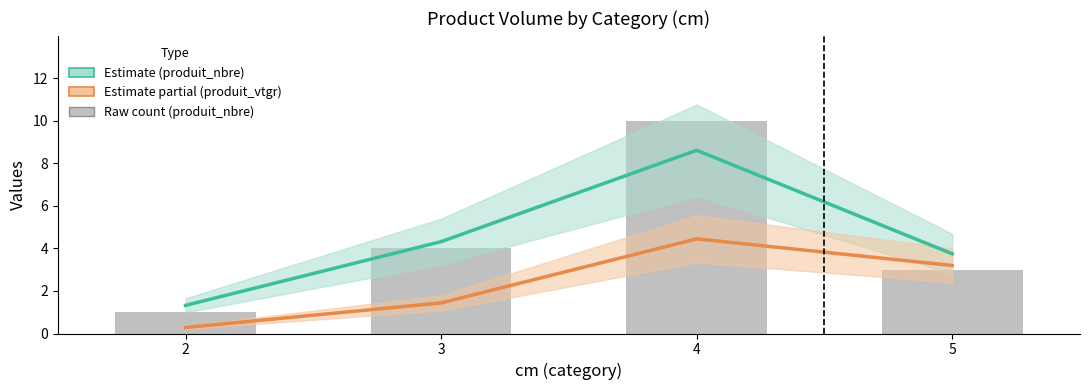

Is the value of produit_nbre (estimate) at 5 greater than the value of produit_vtgr (estimate) at 2?

Yes